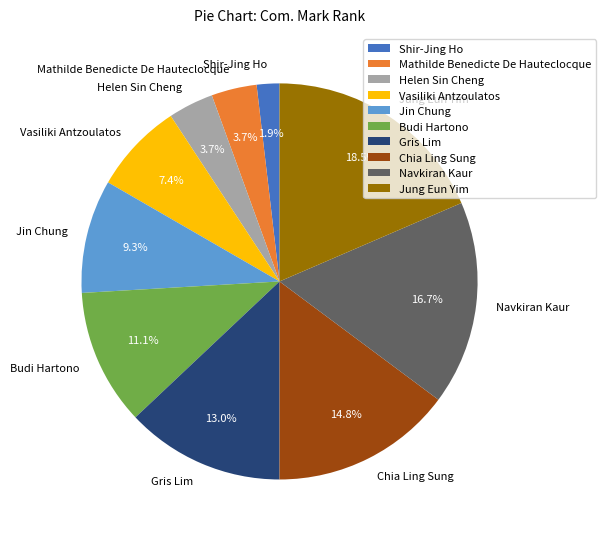

Which has a higher value, Jung Eun Yim or Helen Sin Cheng?

Jung Eun Yim